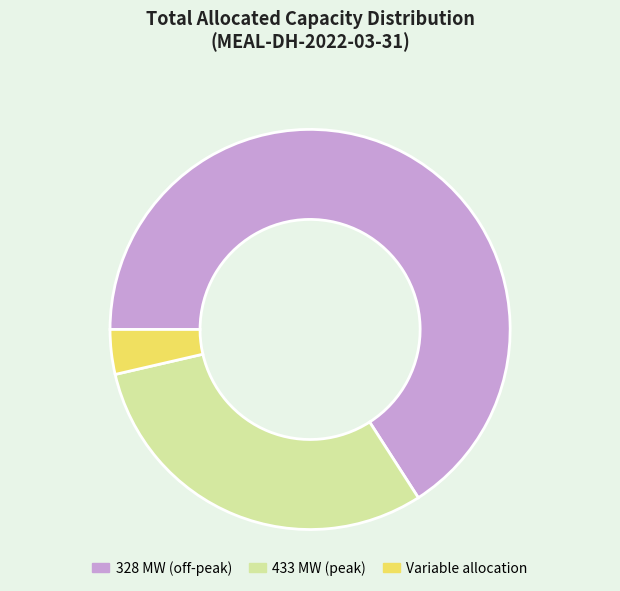

True or false: 433 MW (peak) accounts for 44% of the total.

False